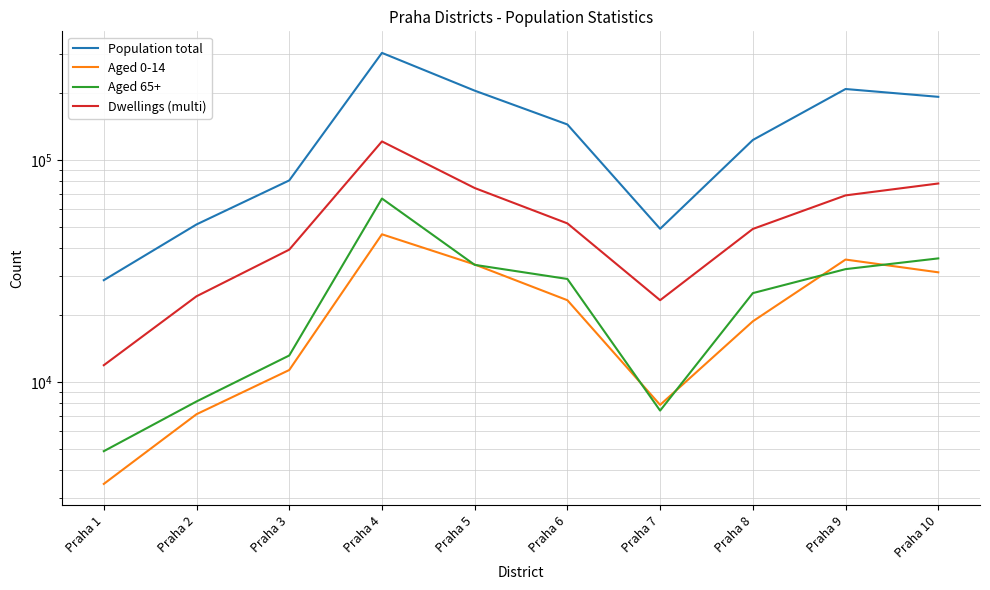

Does the chart have visible grid lines?

Yes